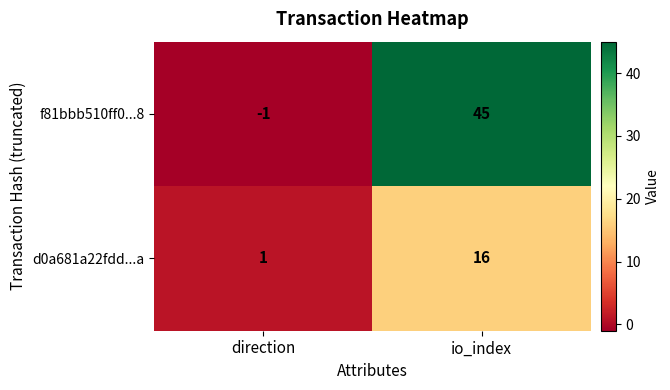

Reading left to right, extract all data points from this chart.

f81bbb510ff0...8: direction=-1	io_index=45
d0a681a22fdd...a: direction=1	io_index=16